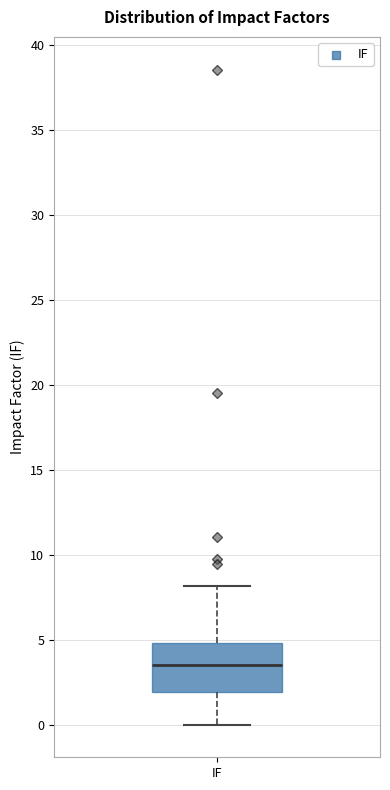

Where does the upper whisker of the box for IF end on the y-axis? The values are not printed on the chart, so give them approximately, as read against the axis.

8.0